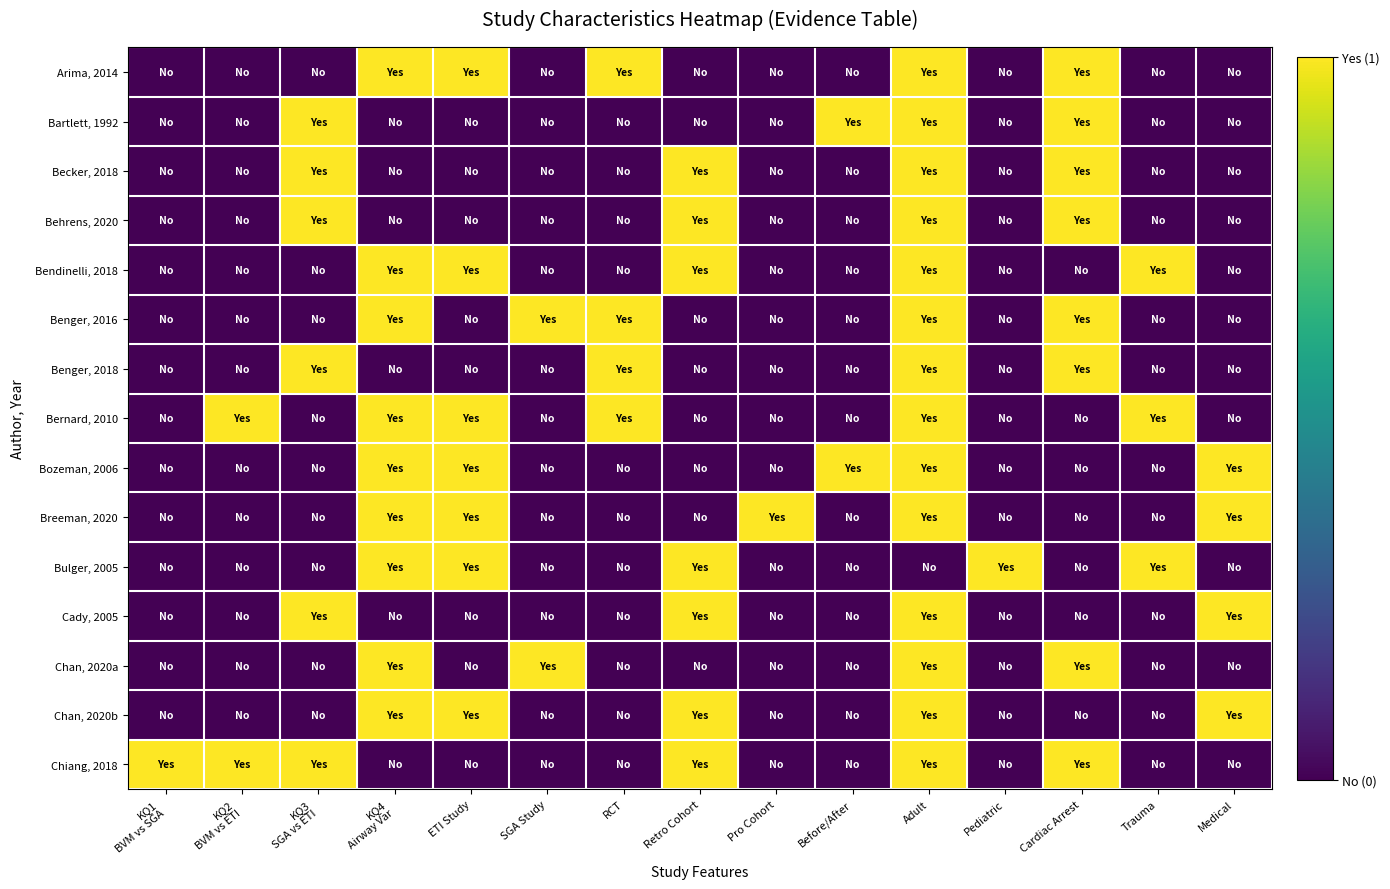

Which series has the largest range (max minus min)?

Arima, 2014